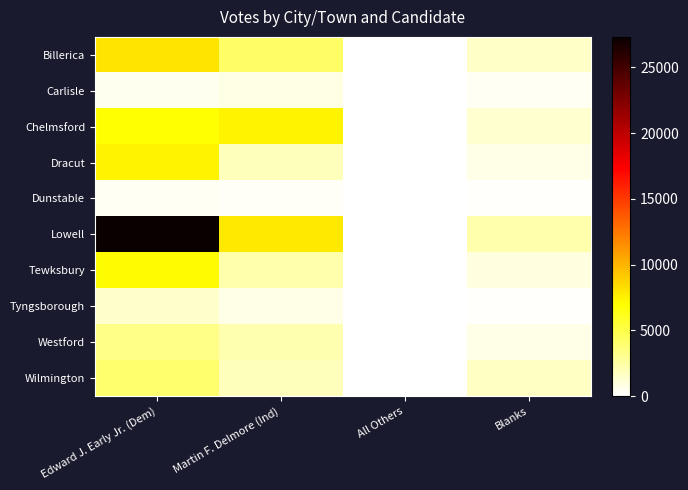

At which category is the sum across all series the highest?

Edward J. Early Jr. (Dem)